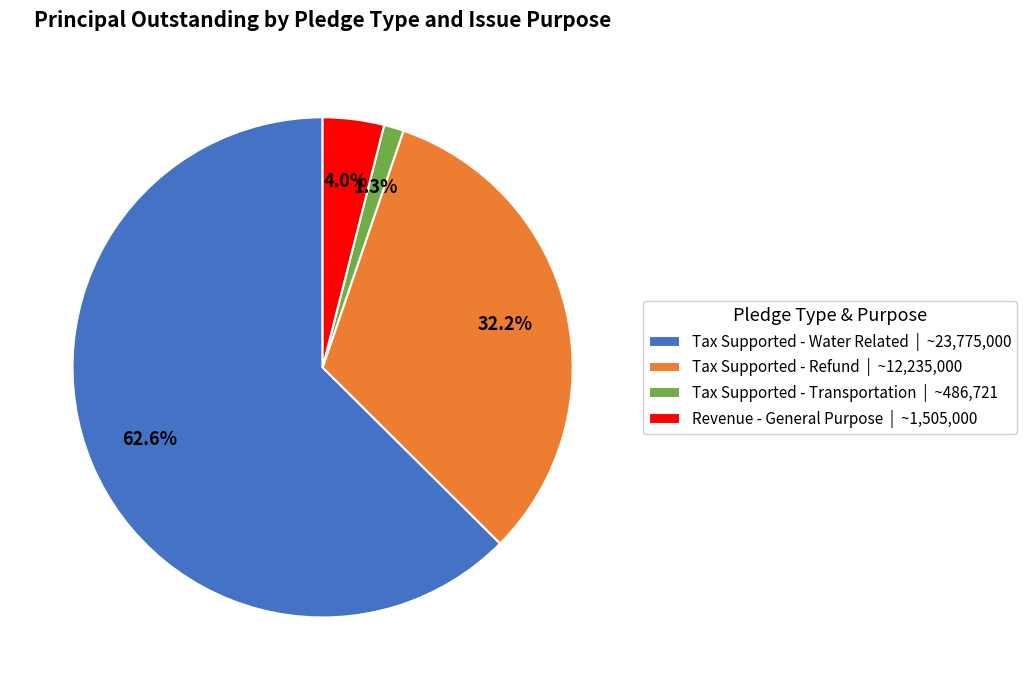

Which category has the biggest portion of the pie?

Tax Supported - Water Related